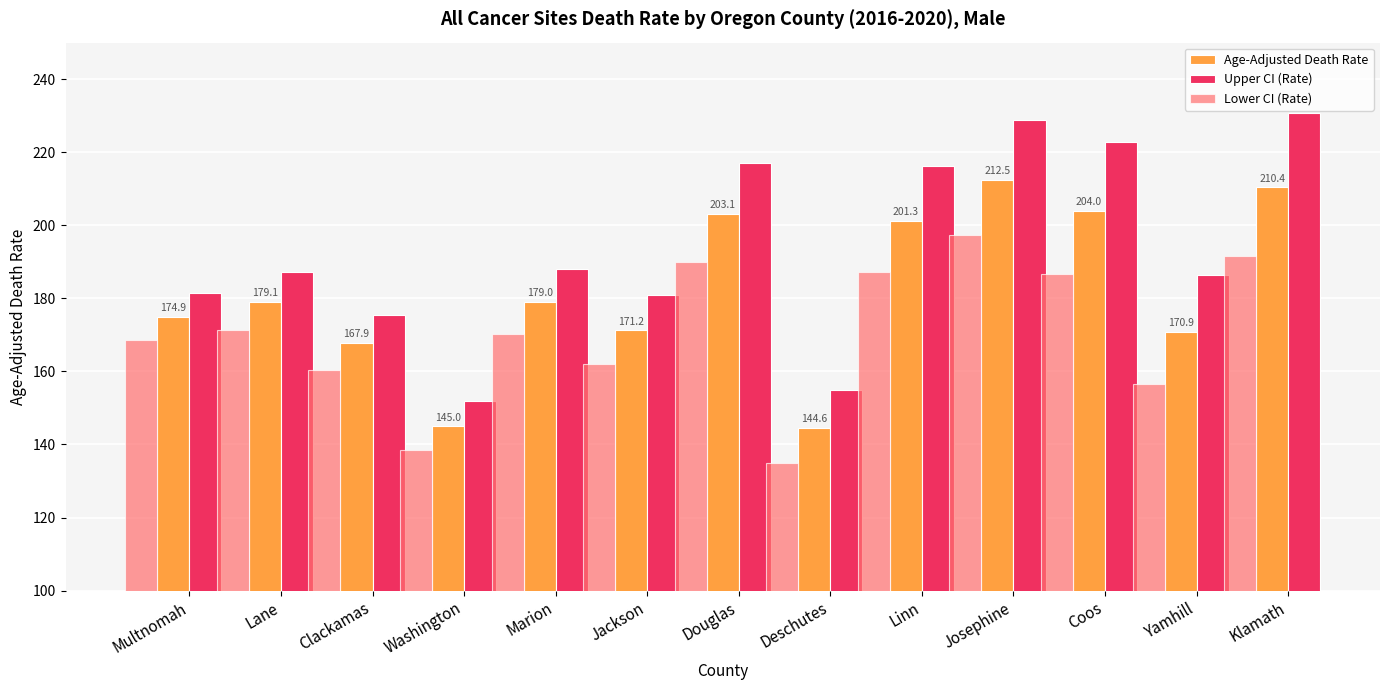

What is the greatest value displayed?

230.8